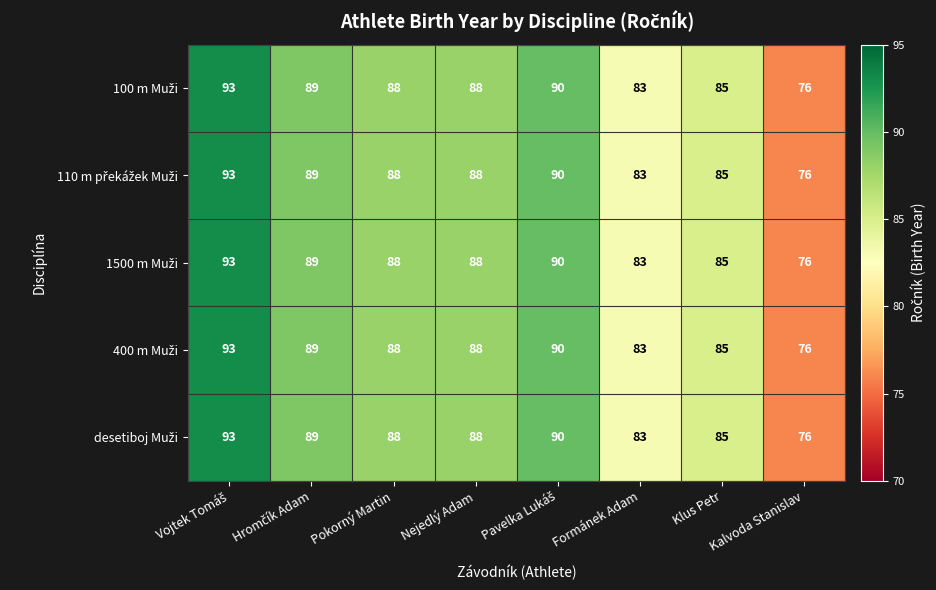

What is the smallest value displayed?

76